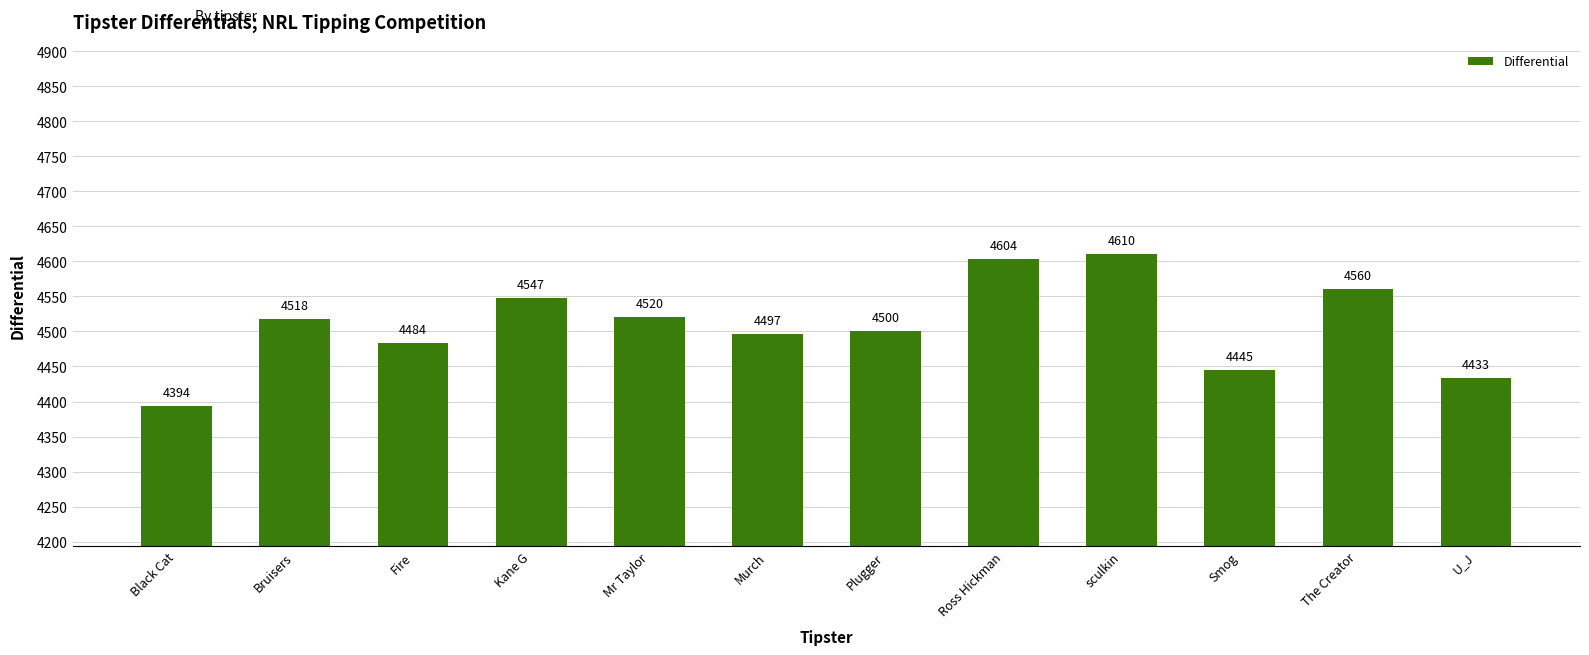

List the labels in order of value, largest first.

sculkin, Ross Hickman, The Creator, Kane G, Mr Taylor, Bruisers, Plugger, Murch, Fire, Smog, U_J, Black Cat